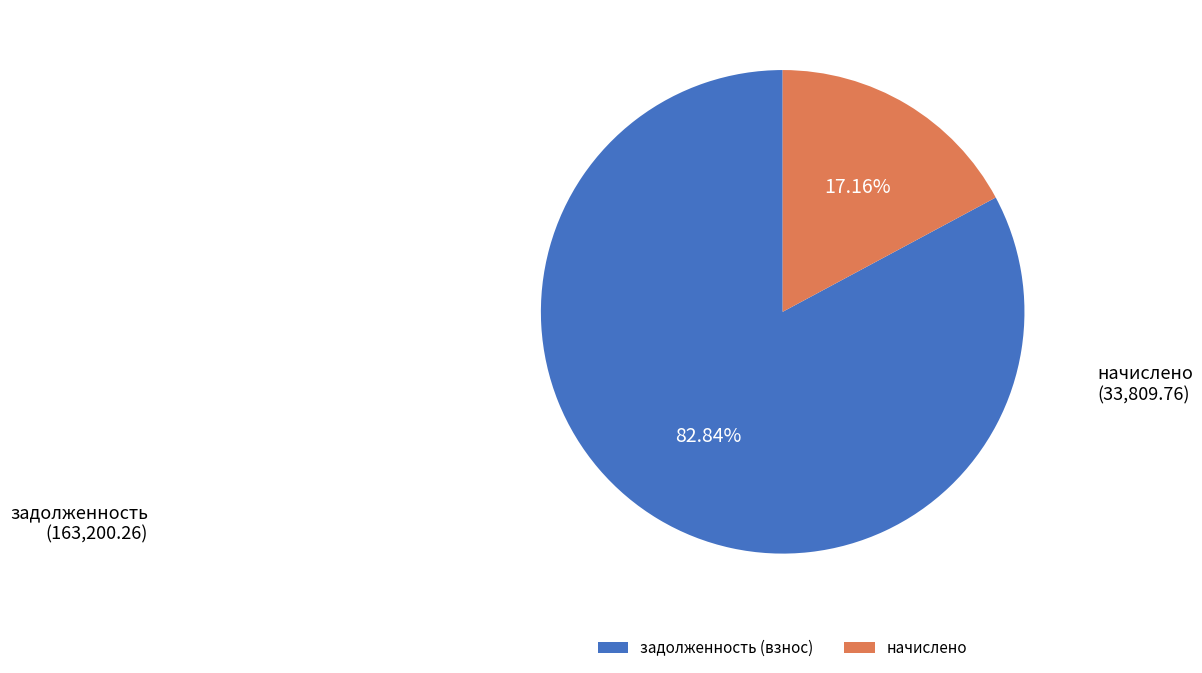

Which slice is the largest?

задолженность (взнос)